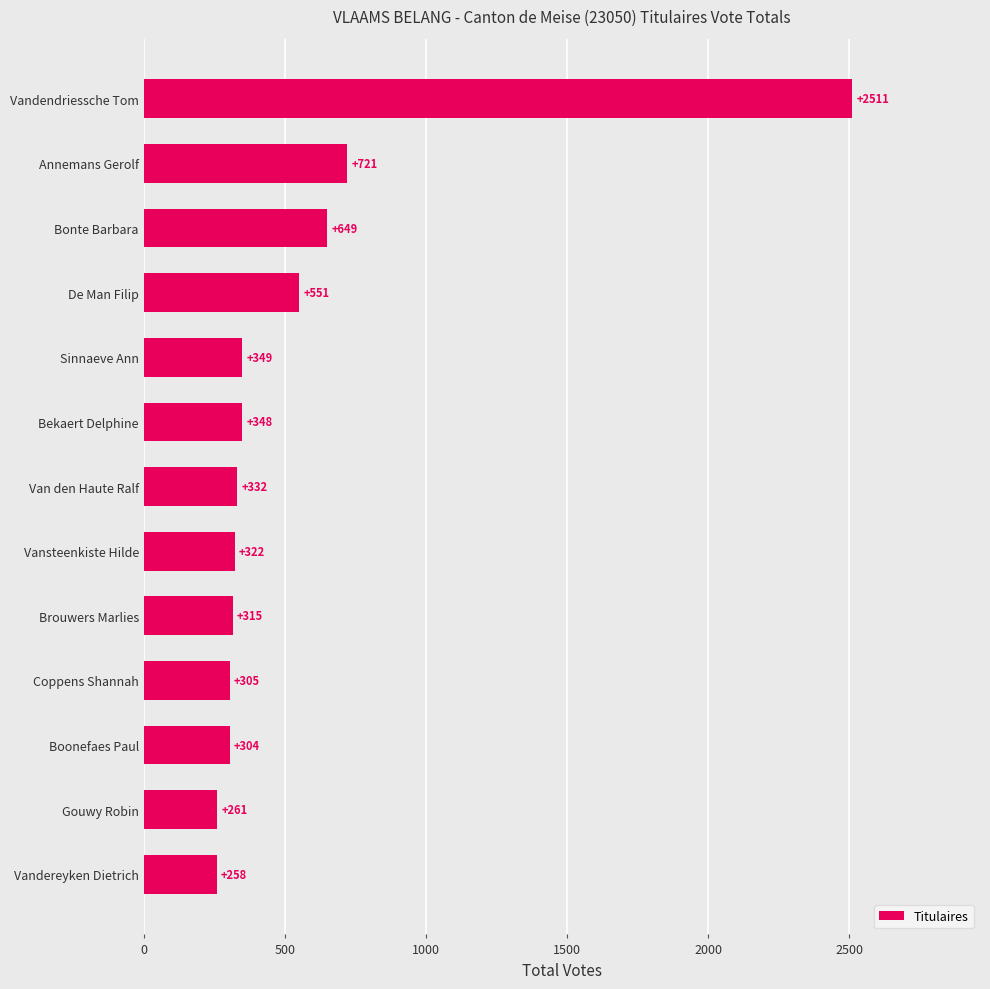

Where is the data nearest to the value 1384?

Annemans Gerolf